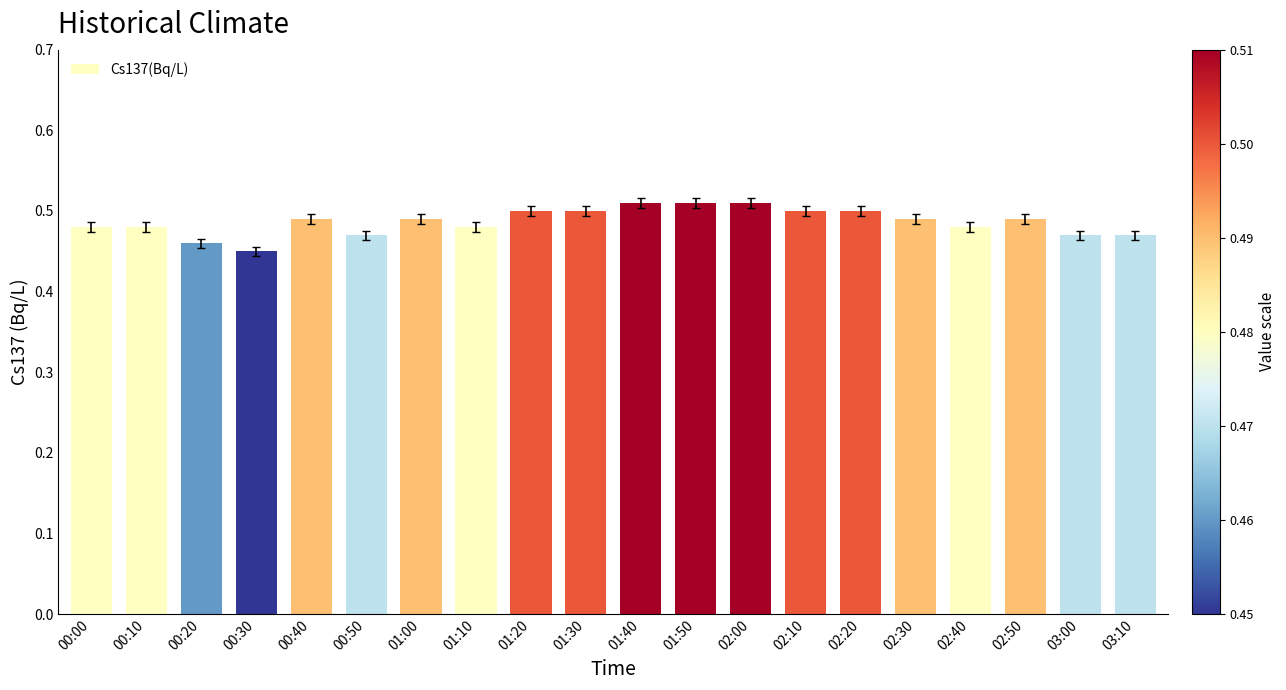

Are the bars grouped side by side (vs. stacked)?

No